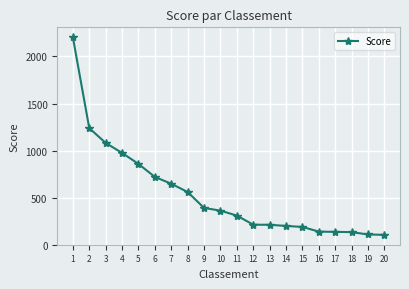

Which has a higher value, 8 or 12?

8